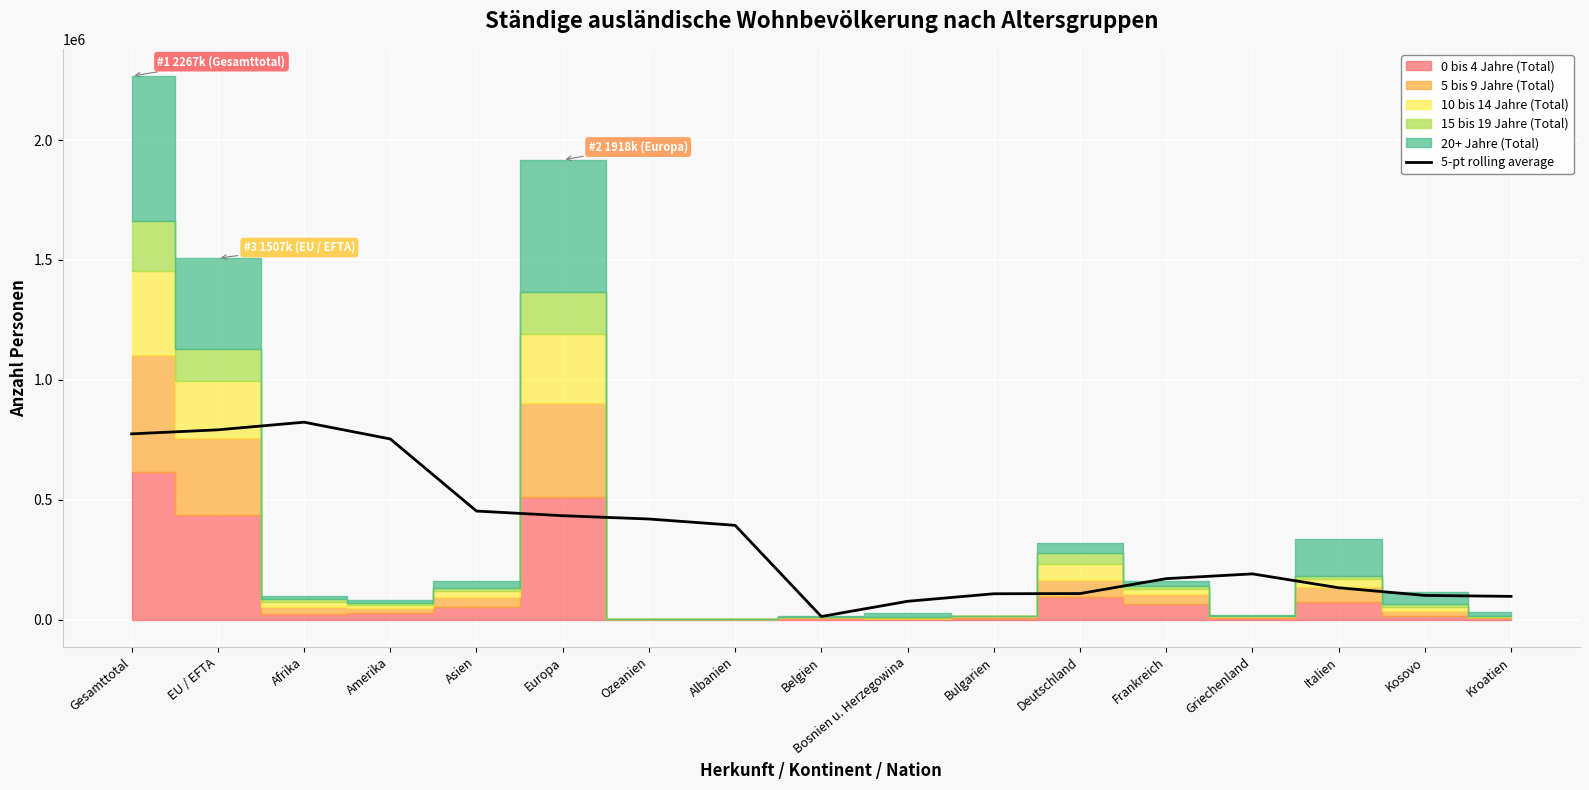

Does the chart display data point markers on the line(s)?

No